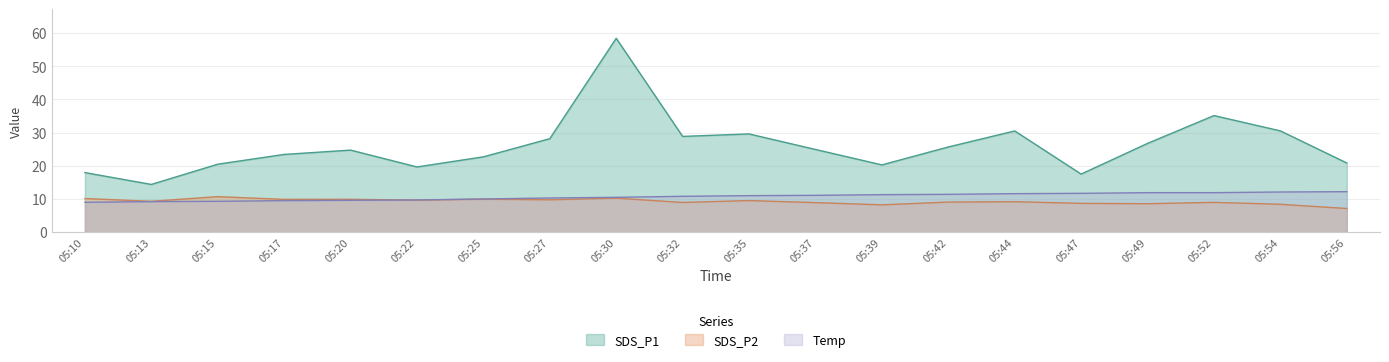

Does the chart display data point markers on the line(s)?

No